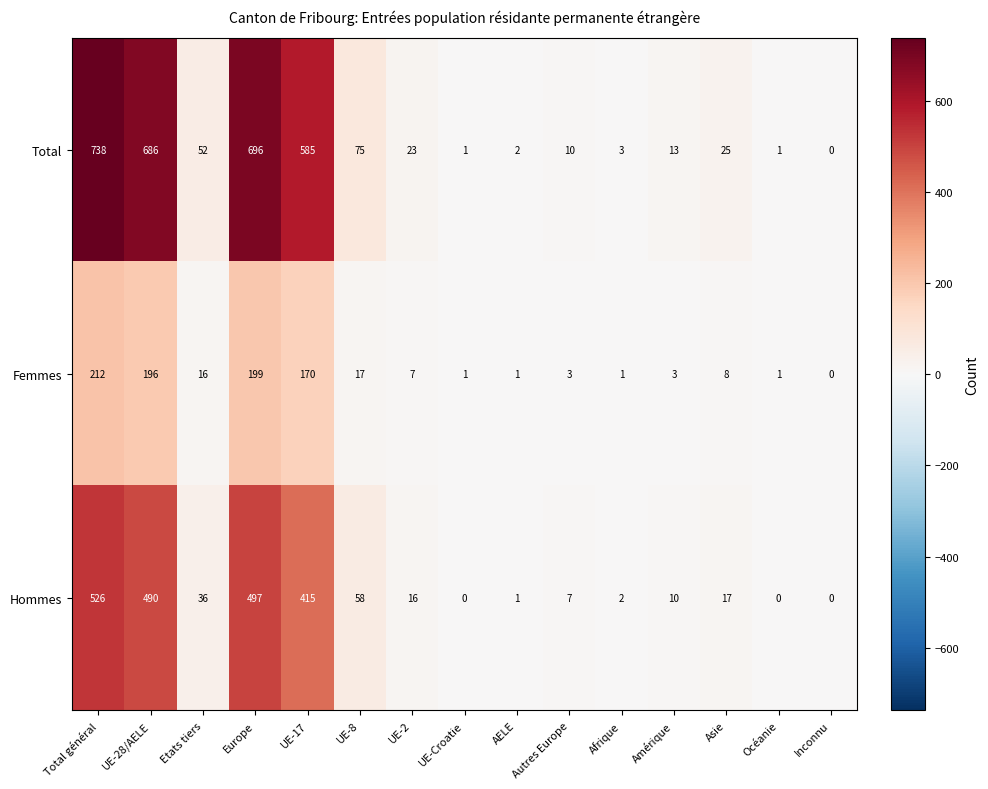

The value of Total at Afrique is 1. True or false?

False